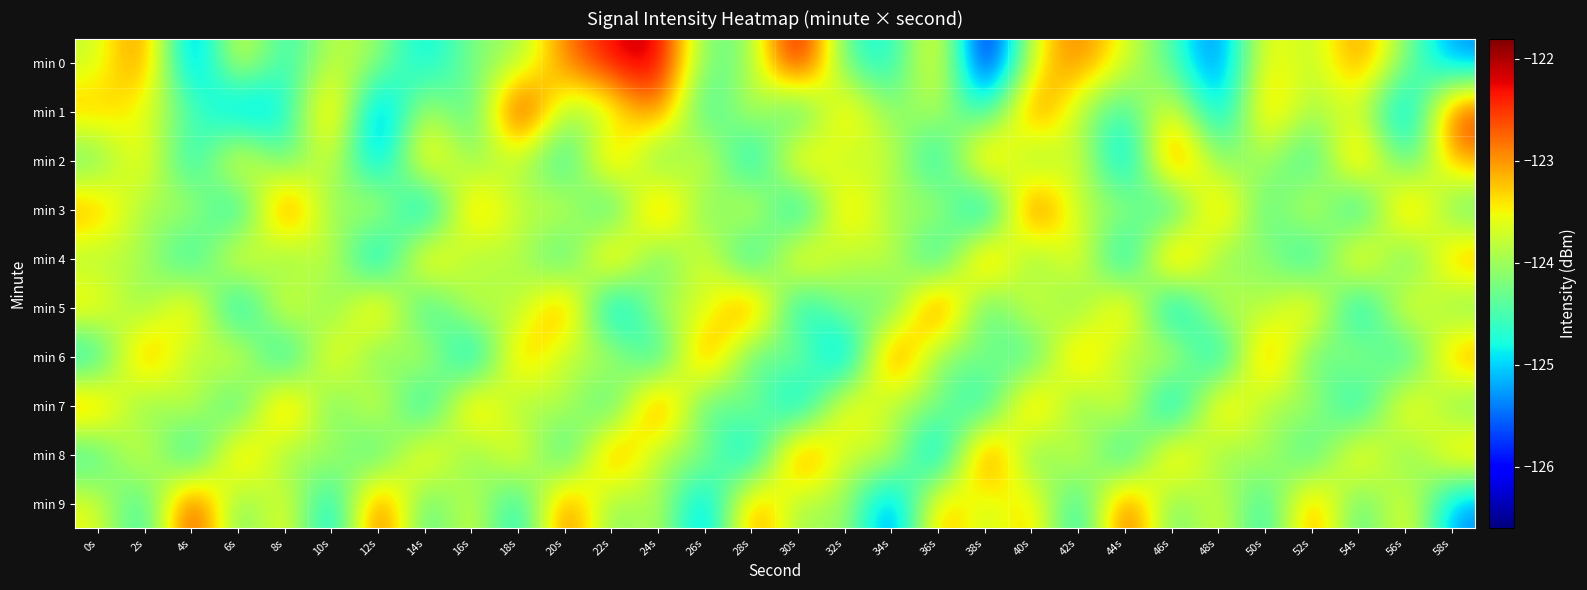

What is the minimum value shown in the chart?

-126.6